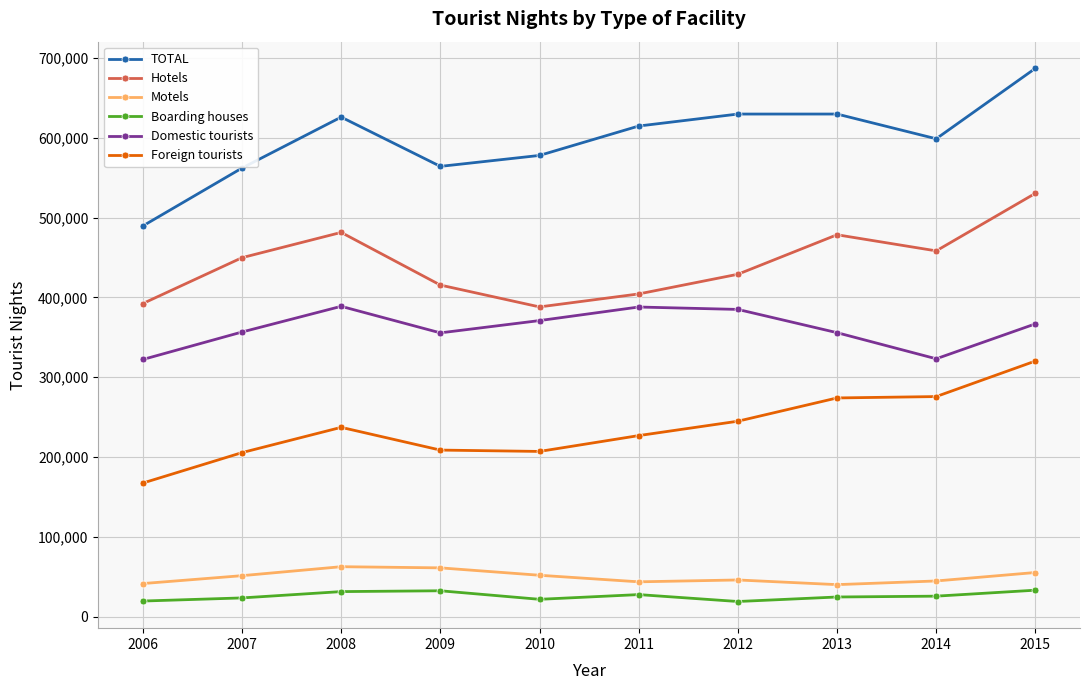

What is the total value across all series at 2010?

1617006